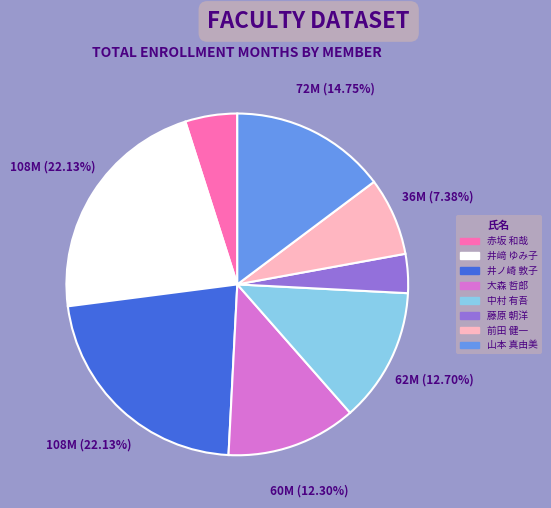

To the nearest percent, what is the difference between the largest and smallest slice percentages?

18%